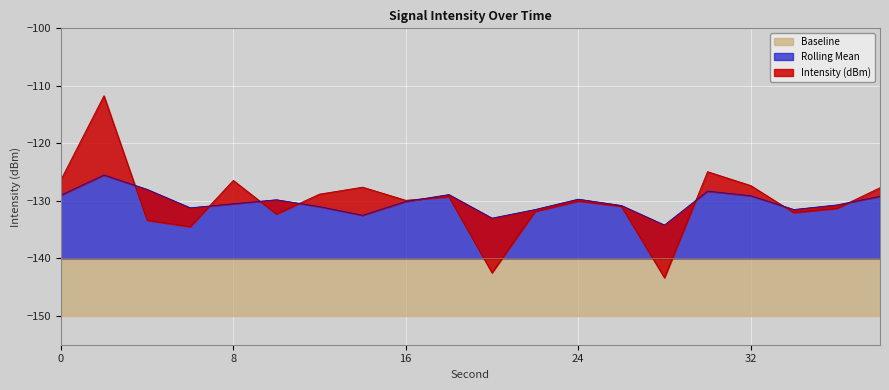

Which series has the largest total across all categories?

Intensity (dBm)